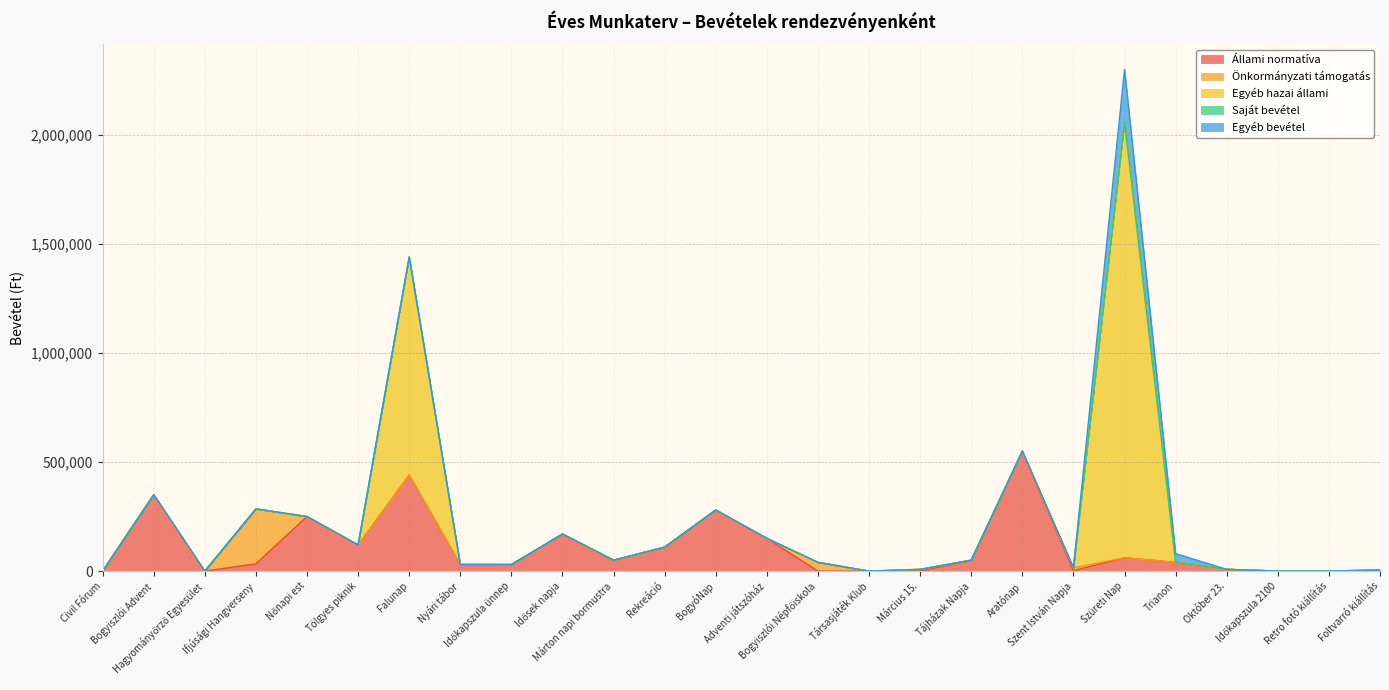

What is the difference between the second highest and minimum values in the Egyéb hazai állami series?

1000000